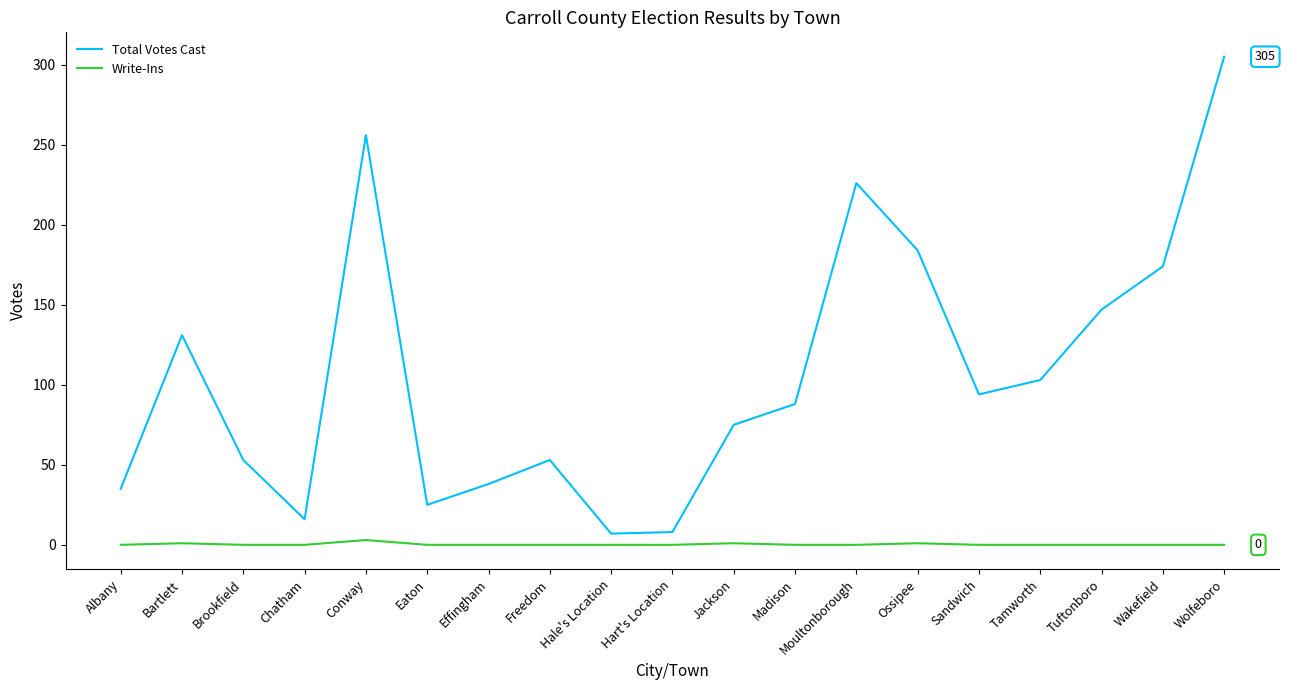

List the series in order of their peak value, highest first.

Total Votes Cast, Write-Ins